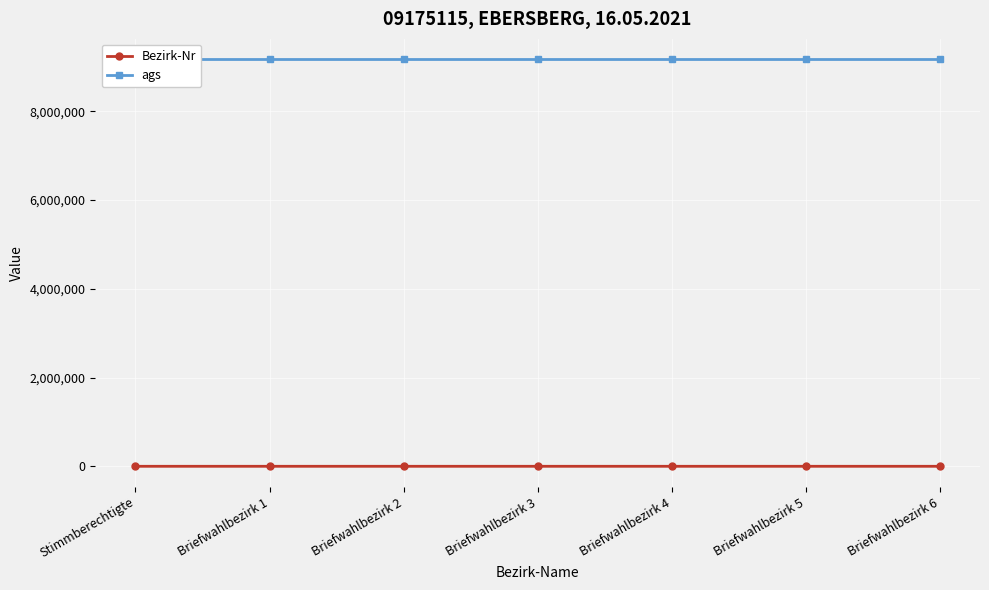

Rank the series by their maximum value, from highest to lowest.

ags, Bezirk-Nr